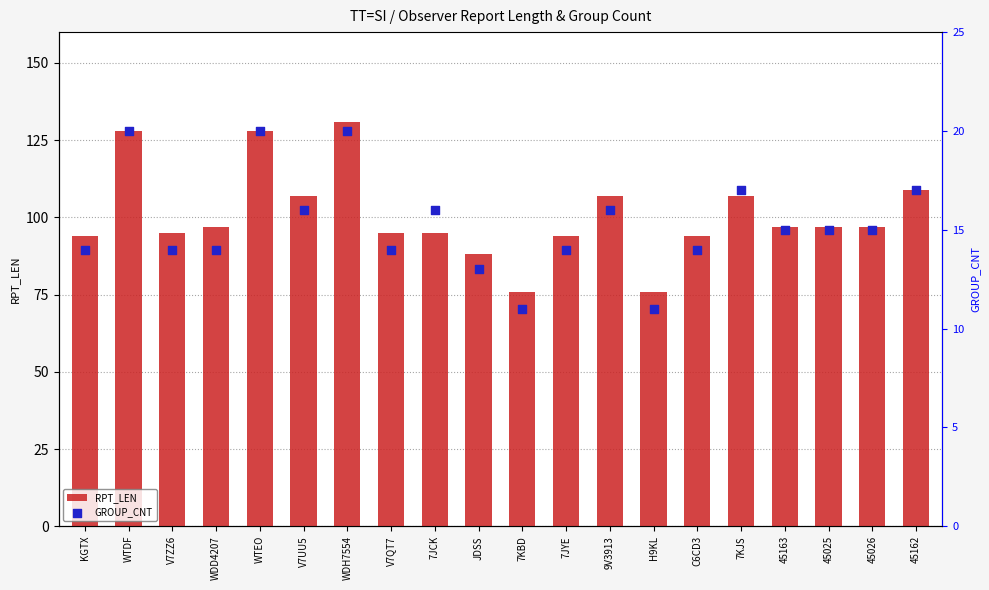

Is the value of GROUP_CNT at H9KL greater than the value of RPT_LEN at 45163?

No